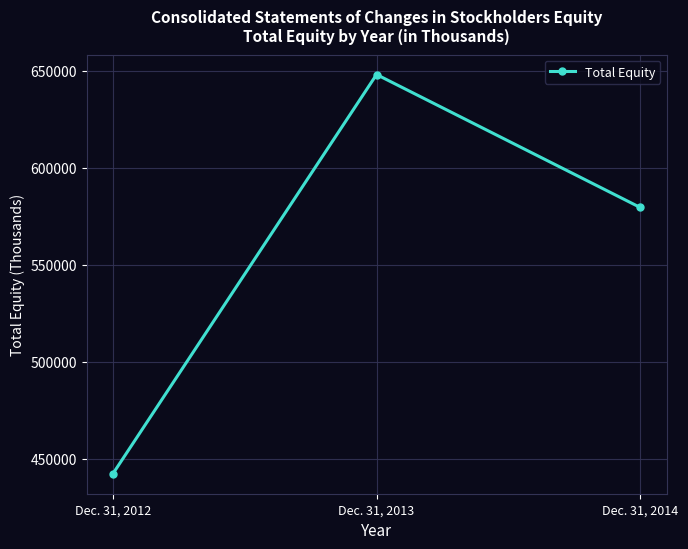

True or false: the data shows 648027 at Dec. 31, 2013.

True